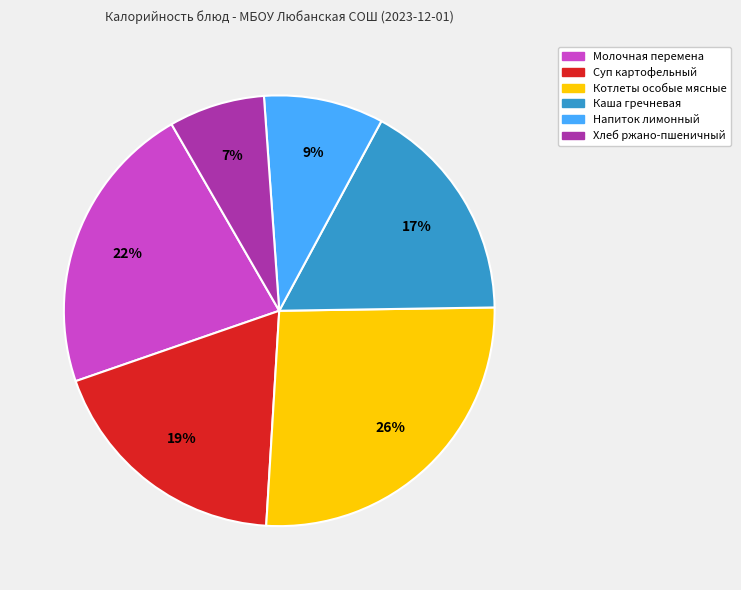

Between Хлеб ржано-пшеничный and Котлеты особые мясные, which is larger?

Котлеты особые мясные